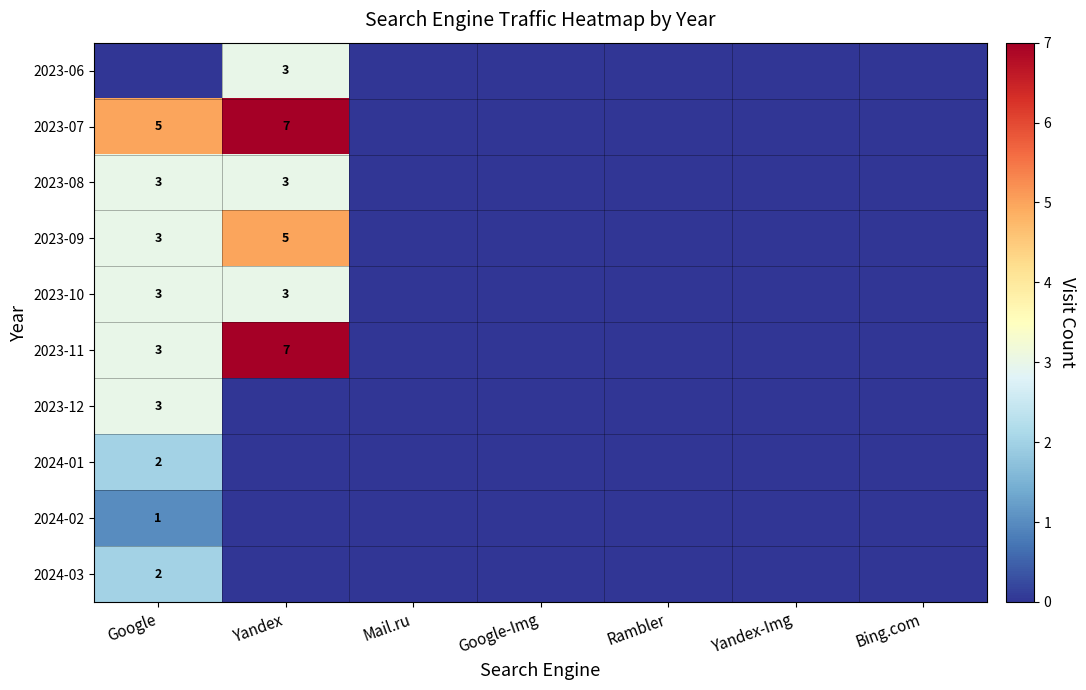

True or false: 2023-08 has a value of 2 at Google.

False